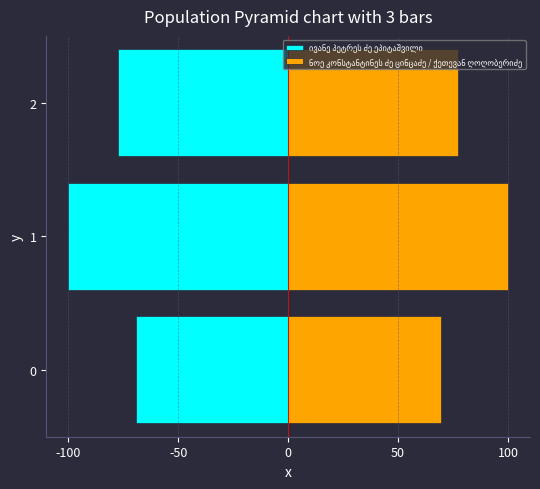

What are all the series names shown in the legend?

ივანე პეტრეს ძე ეპიტაშვილი, ნოე კონსტანტინეს ძე ცინცაძე / ქეთევან ღოღობერიძე